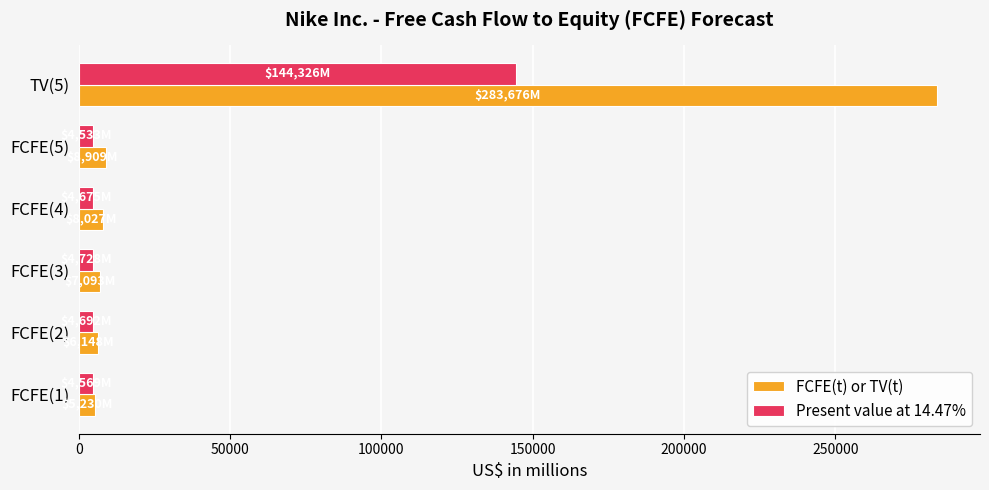

At which category is the sum across all series the highest?

TV(5)